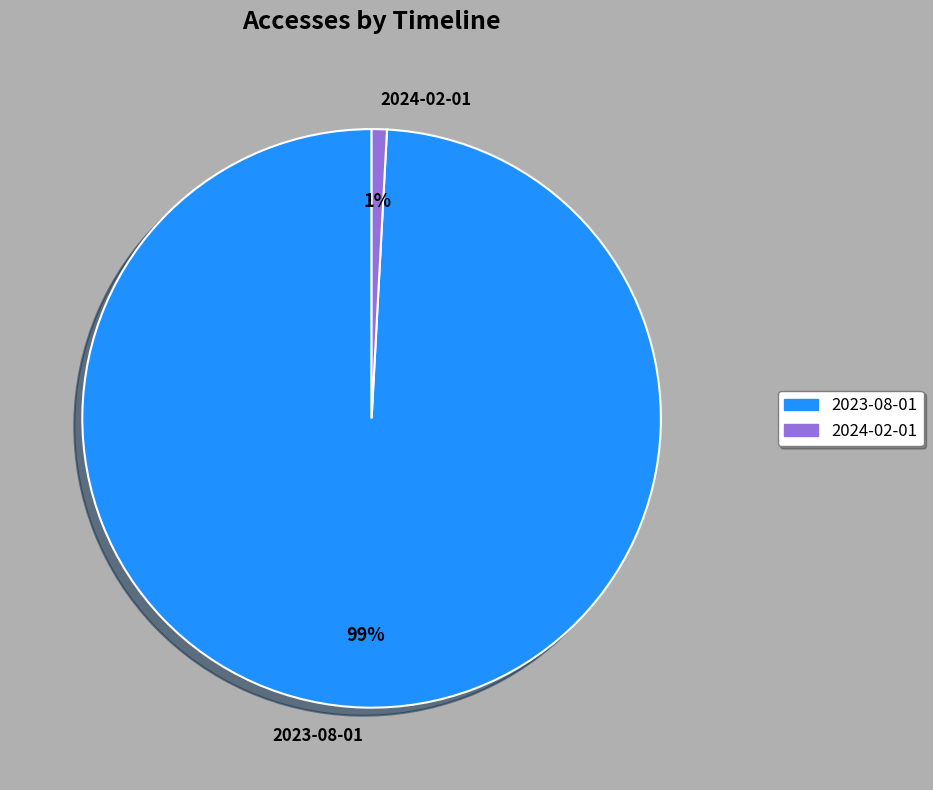

Does 2023-08-01 represent more than half of the total?

Yes